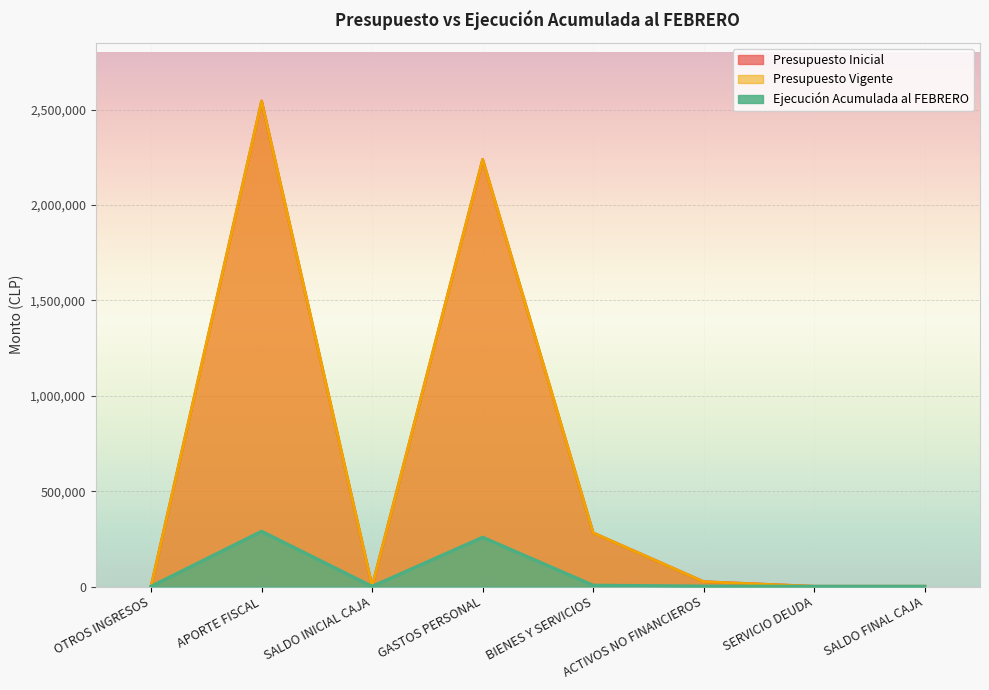

What is the sum of all Presupuesto Vigente values?

5095136